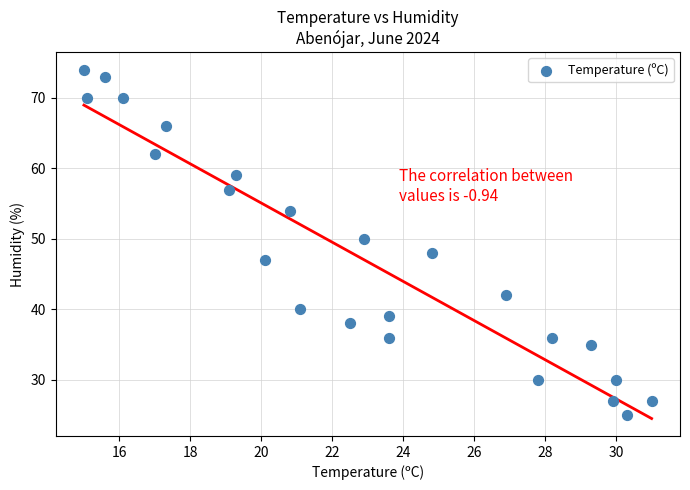

What is the range of Y values (max minus min)?

49